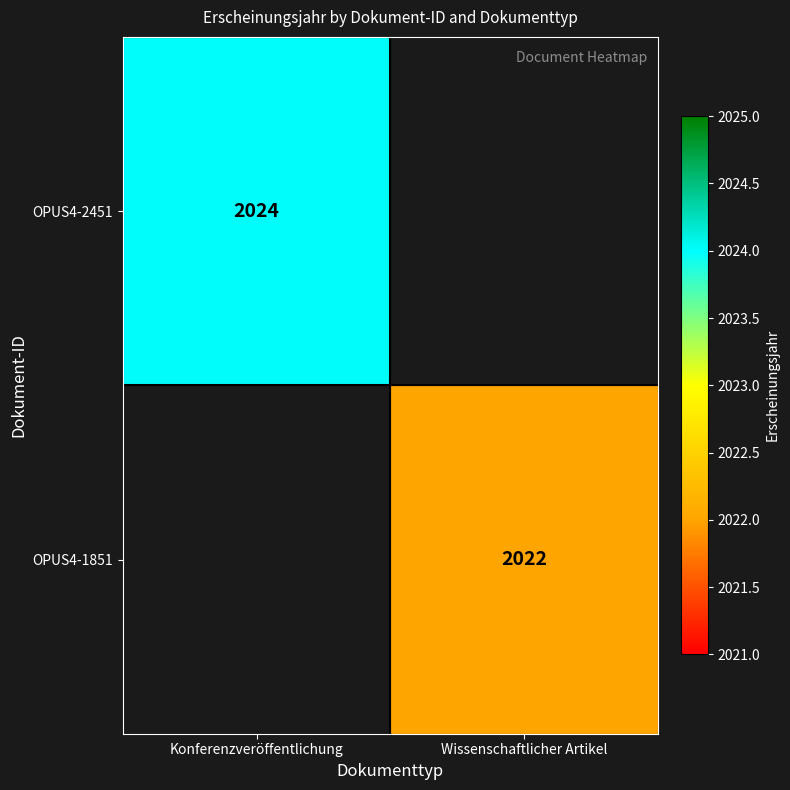

At how many categories does at least one series exceed 2022?

1